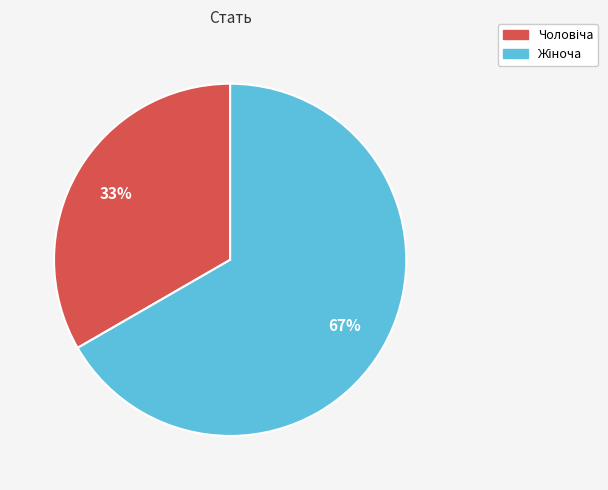

To the nearest percent, what is the average slice percentage?

50%